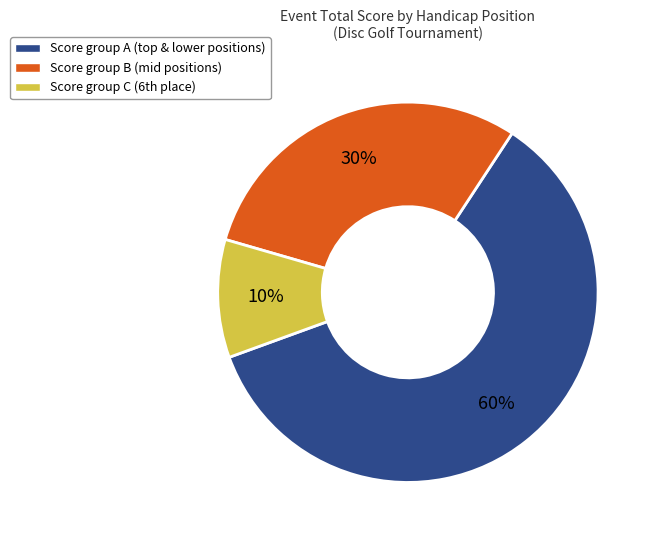

Is there a majority slice in this chart?

Yes